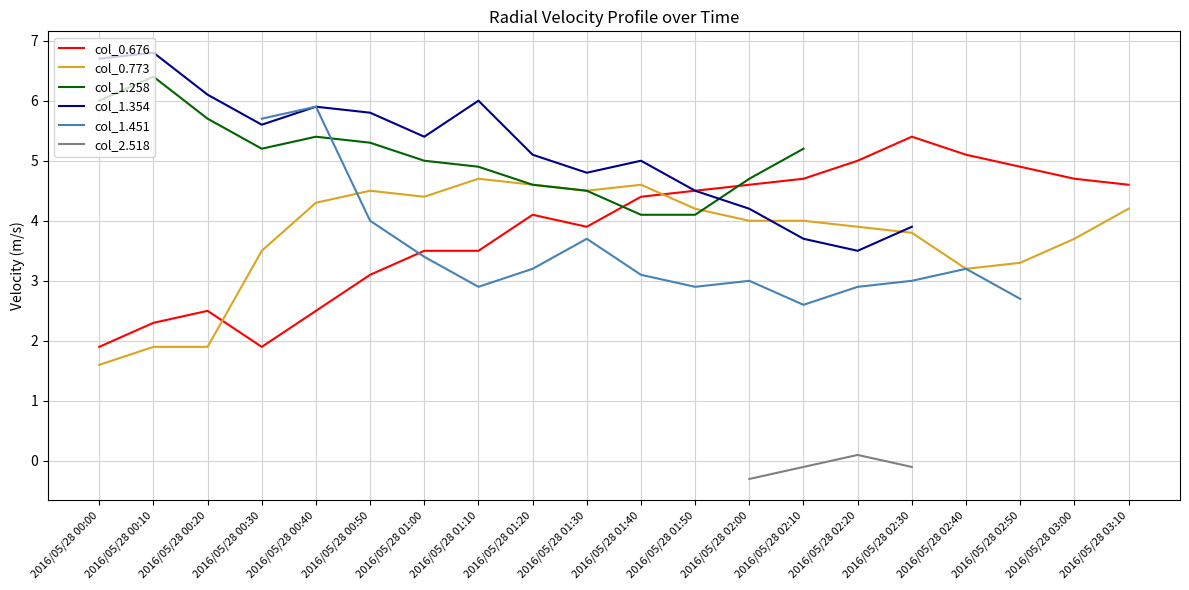

Which series ends up on top after the final intersection of col_0.773 and col_1.354?

col_1.354